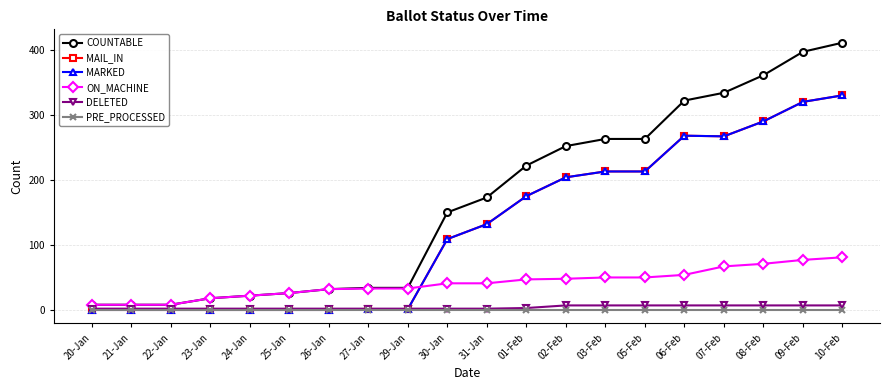

What is the difference between the maximum and minimum values in the COUNTABLE series?

403